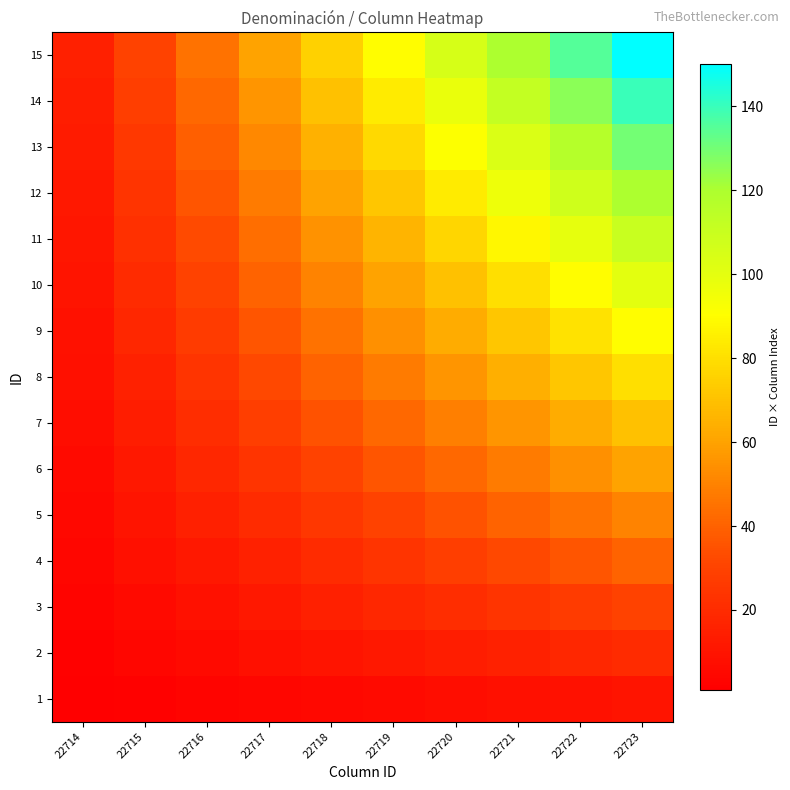

At 22721, list the series in order from largest to smallest.

15, 14, 13, 12, 11, 10, 9, 8, 7, 6, 5, 4, 3, 2, 1